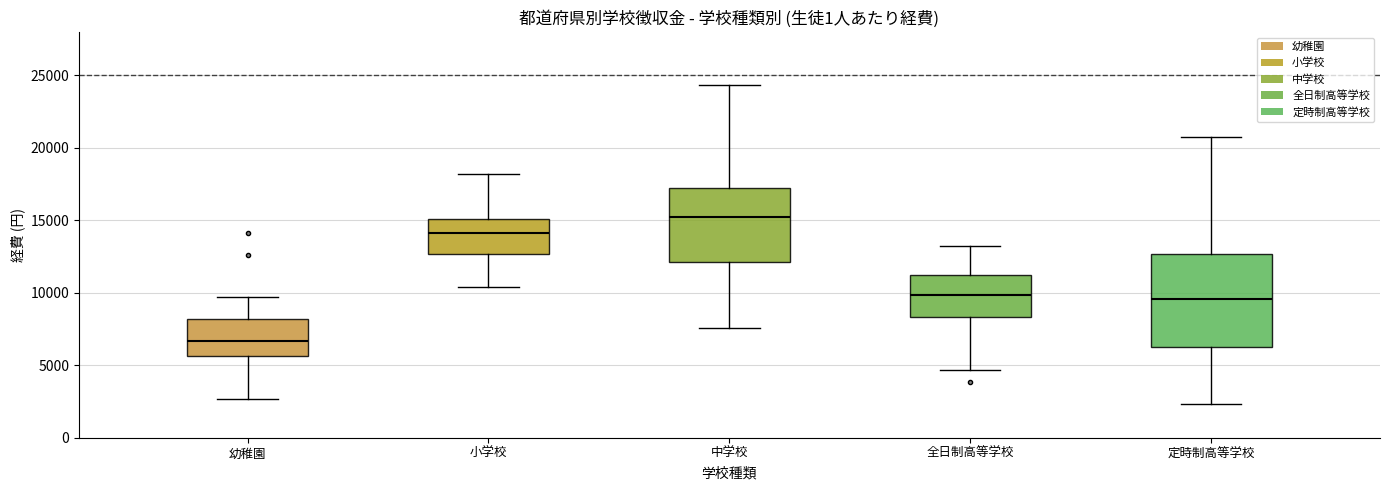

Which box's median line is the lowest?

幼稚園